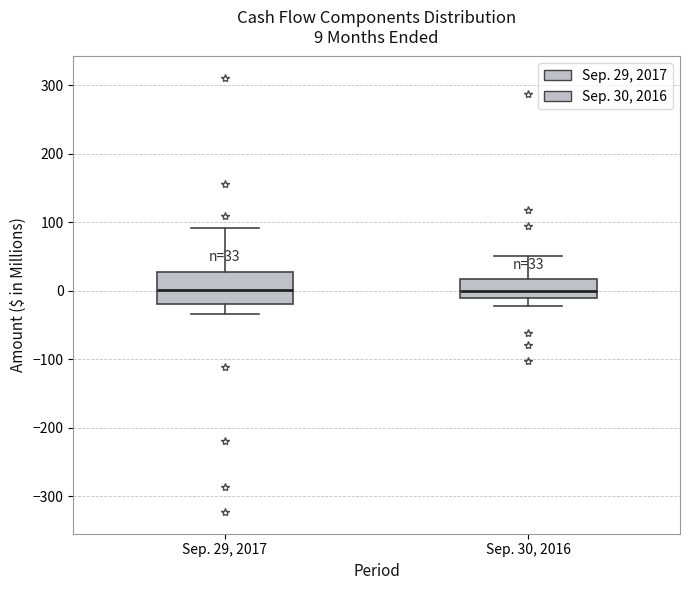

Comparing the boxes themselves (not the whiskers), which one is the tallest?

Sep. 29, 2017